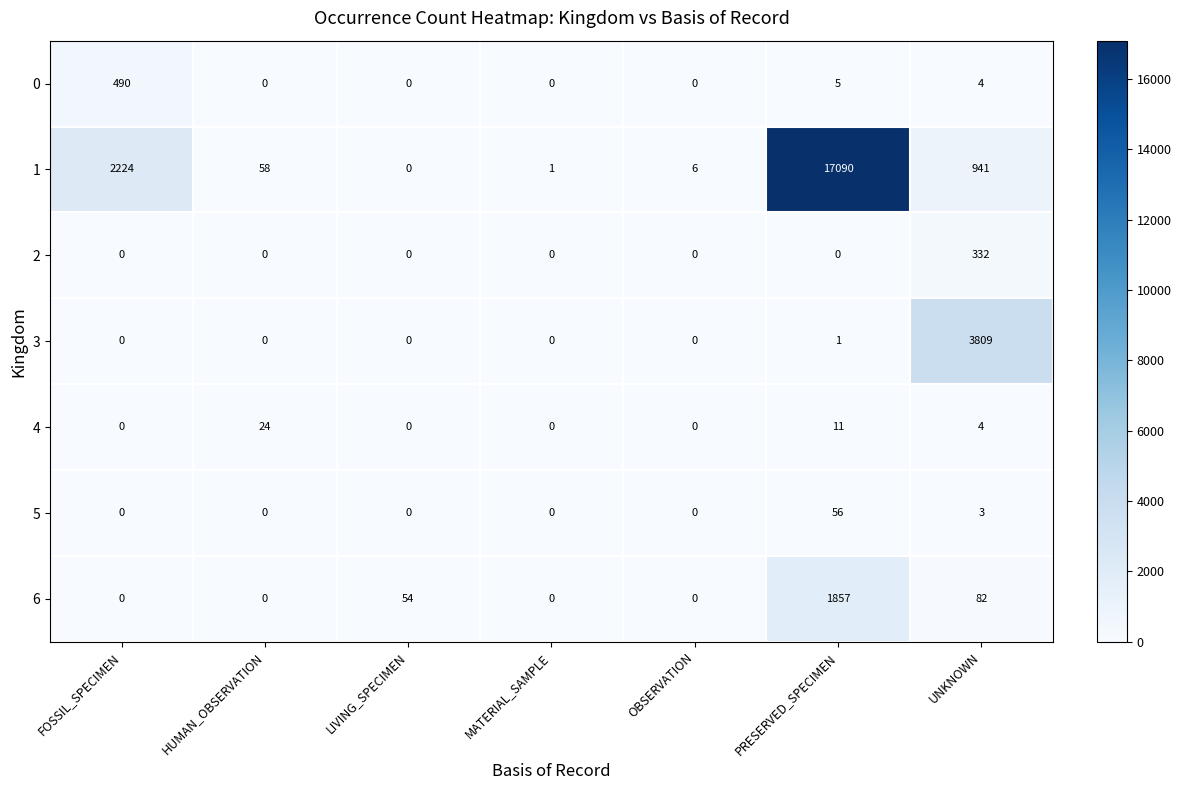

What is the maximum value for 2?

332